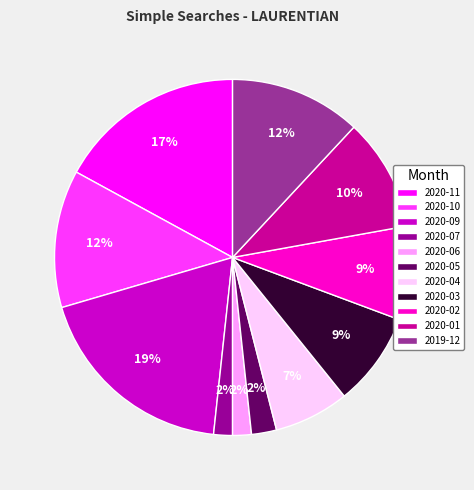

Does any single category account for the majority?

No